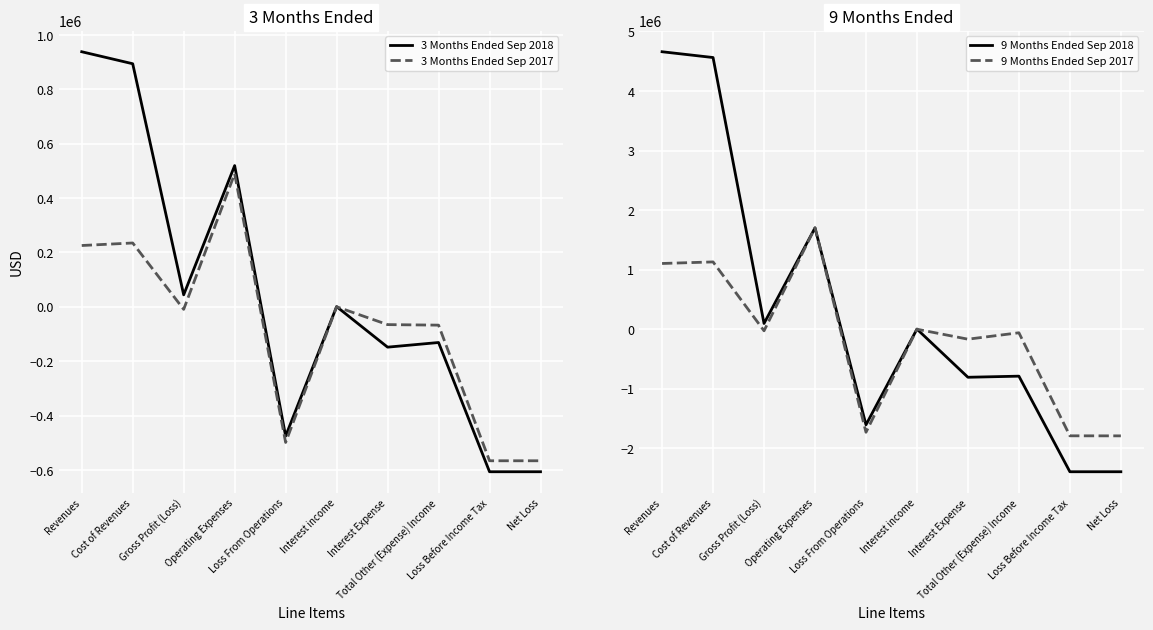

Which label corresponds to the smallest value in the chart?

Loss Before Income Tax